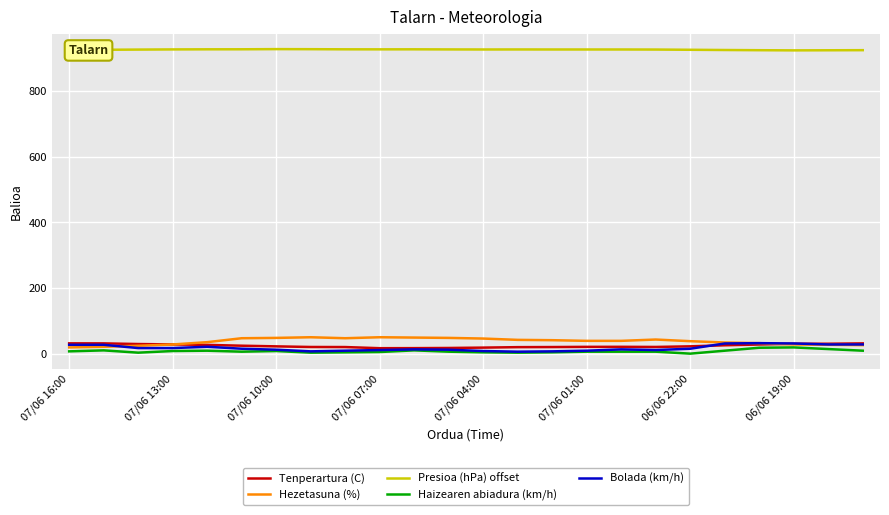

True or false: Bolada (km/h) and Presioa (hPa) offset intersect in this chart.

False